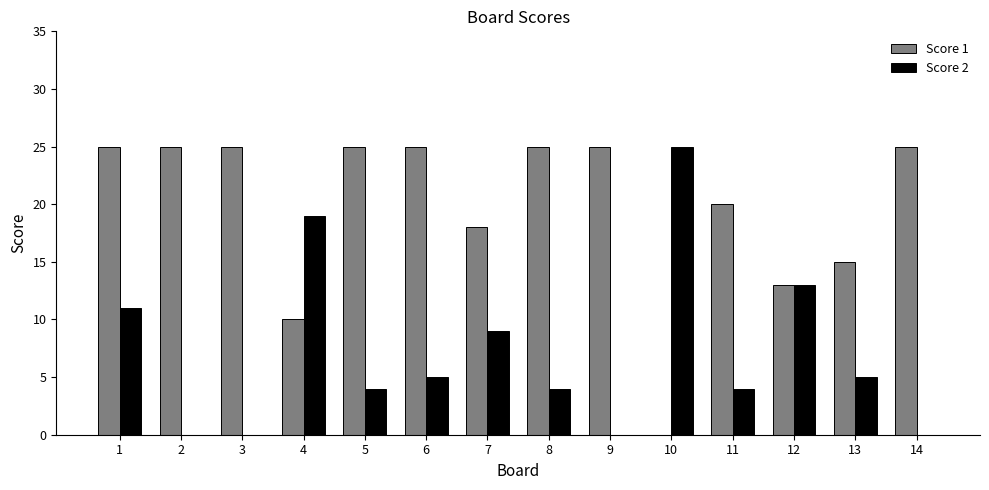

What is the sum of the Score 2 values at 12 and 9?

13